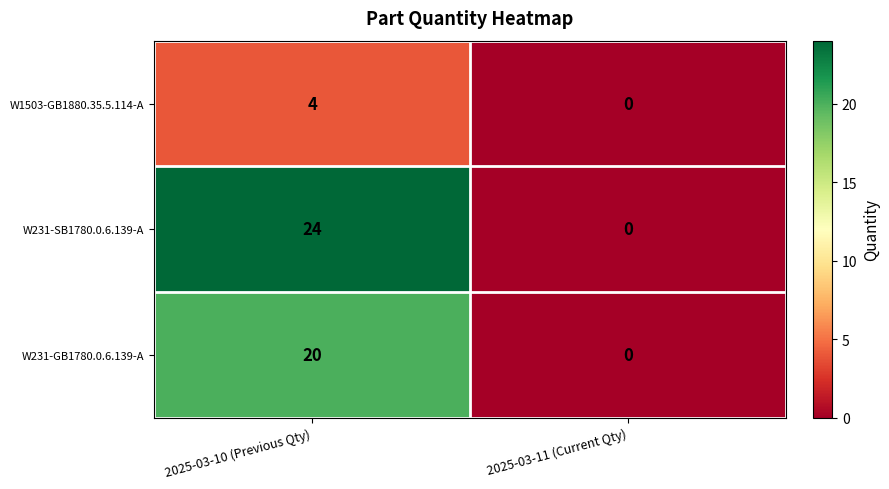

Reading left to right, transcribe all the data shown in this chart.

W1503-GB1880.35.5.114-A: 4	0
W231-SB1780.0.6.139-A: 24	0
W231-GB1780.0.6.139-A: 20	0